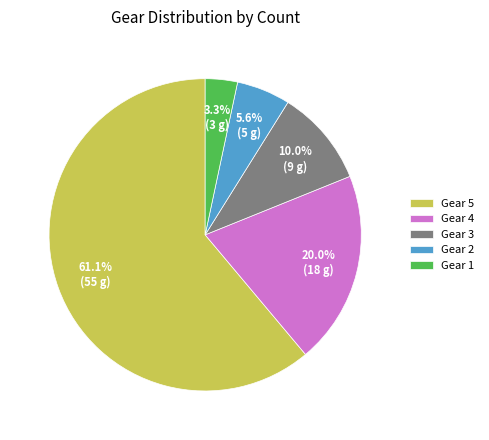

The Gear 2 slice represents 14% of the pie. True or false?

False